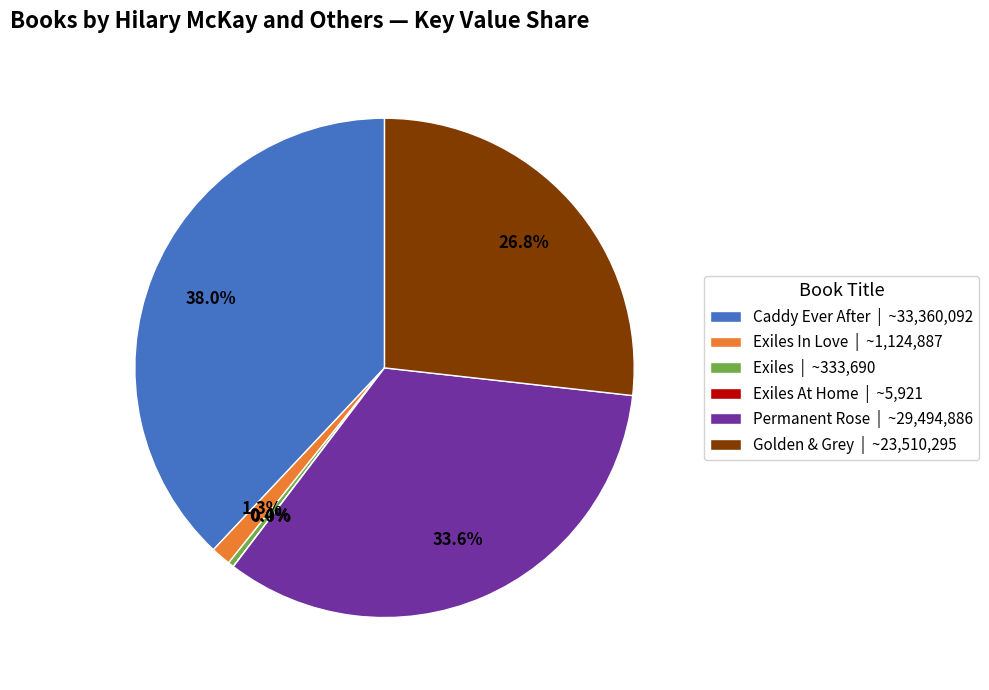

Which has a higher value, Caddy Ever After | ~33,360,092 or Exiles | ~333,690?

Caddy Ever After | ~33,360,092